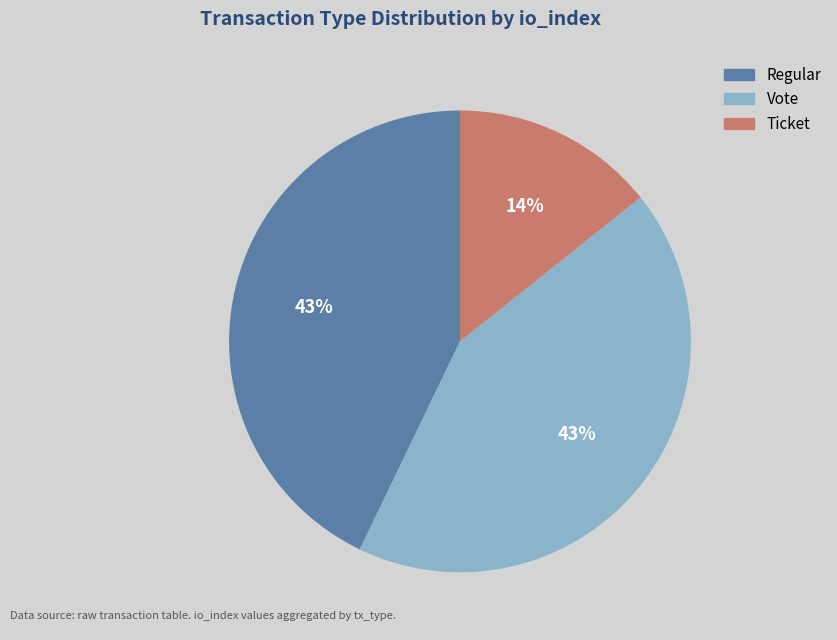

To the nearest percent, what is the difference between the largest and smallest slice percentages?

29%